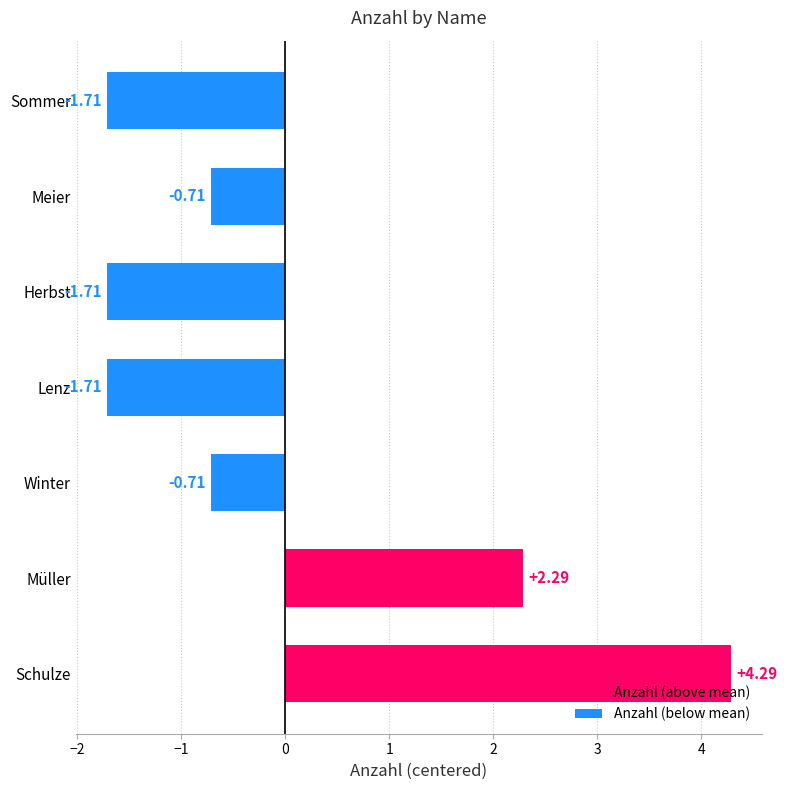

List the labels in order of Anzahl (above mean) value, largest first.

Schulze, Müller